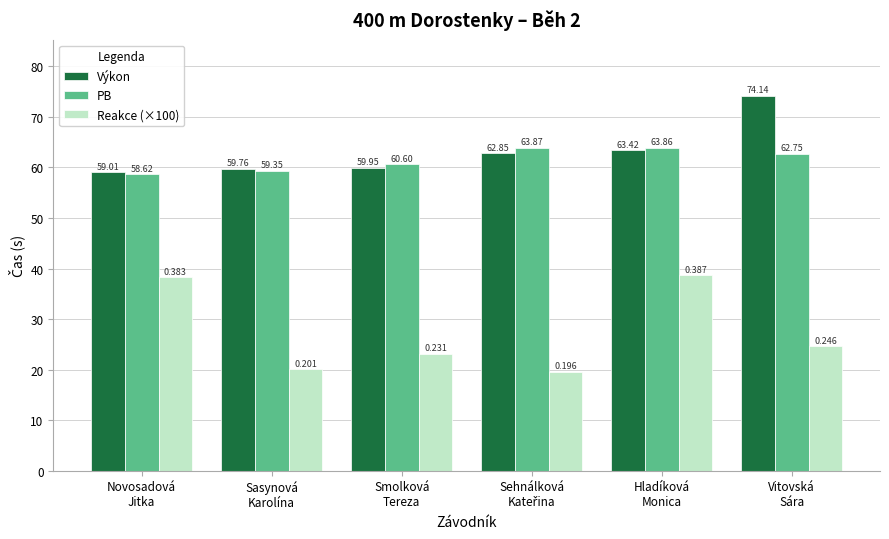

Which series has the largest total across all categories?

Výkon